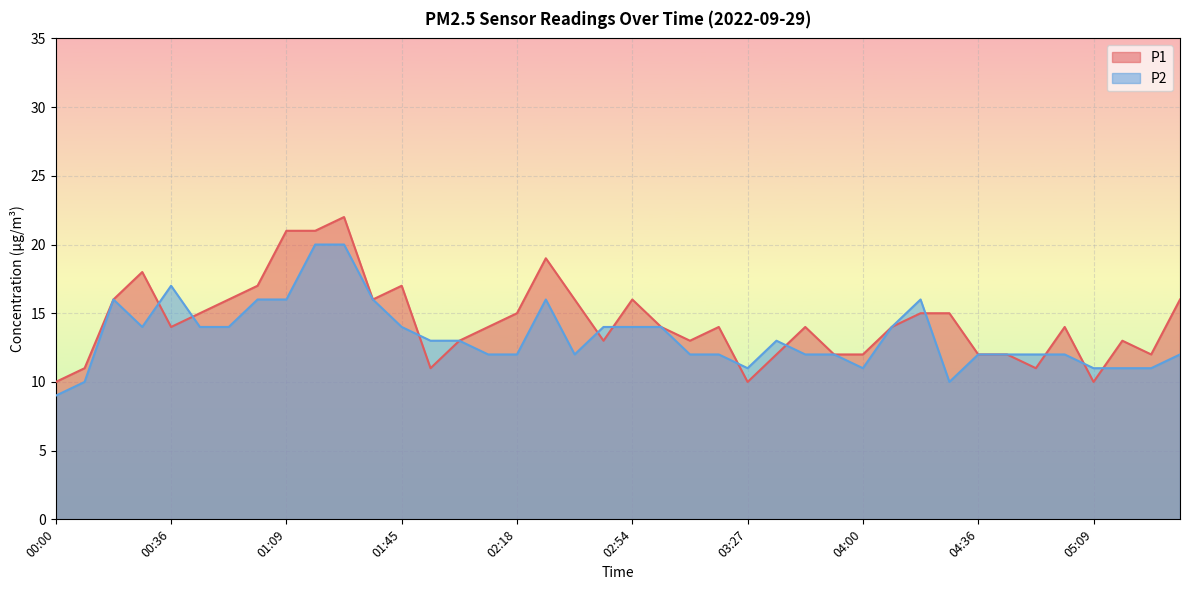

Is it true that P1 equals 18 at 02:00?

False